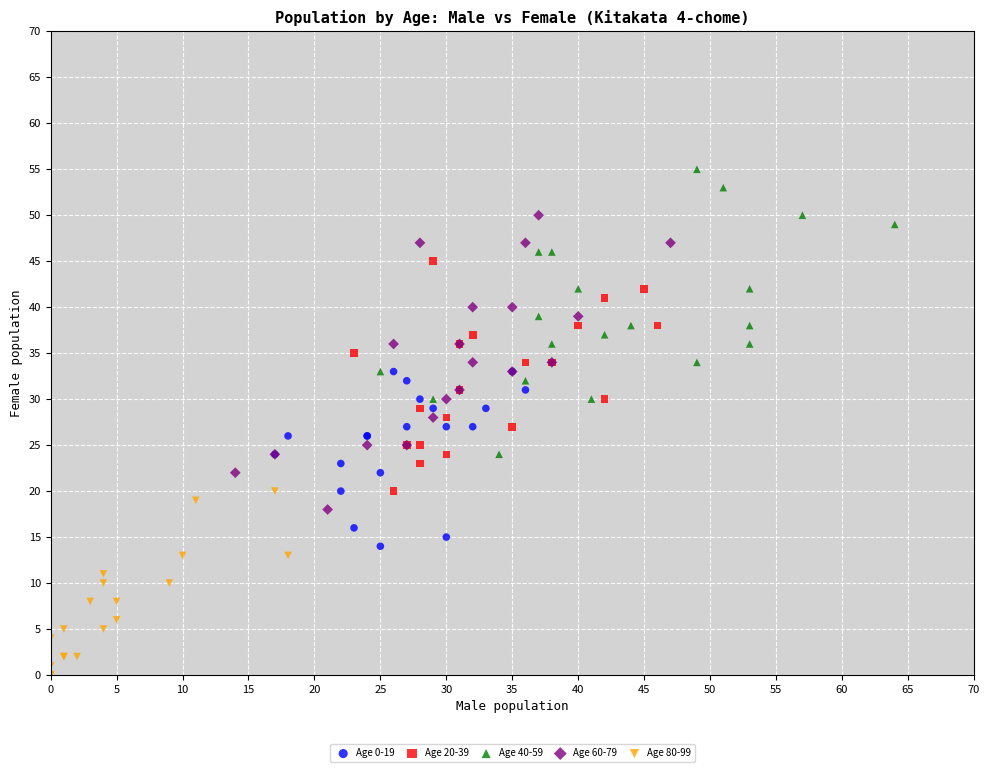

Which series contains the highest Y value?

Age 40-59